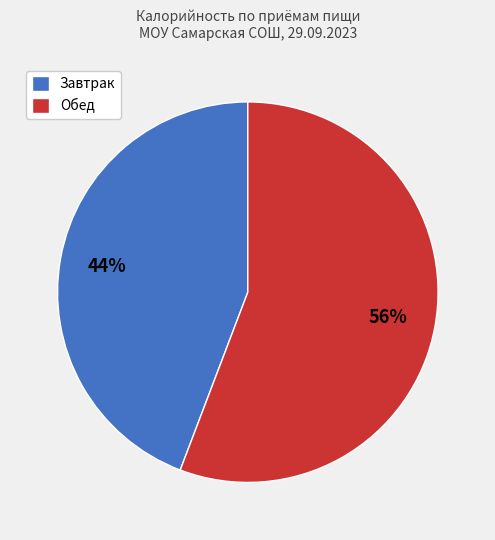

Count the number of slices in the pie.

2